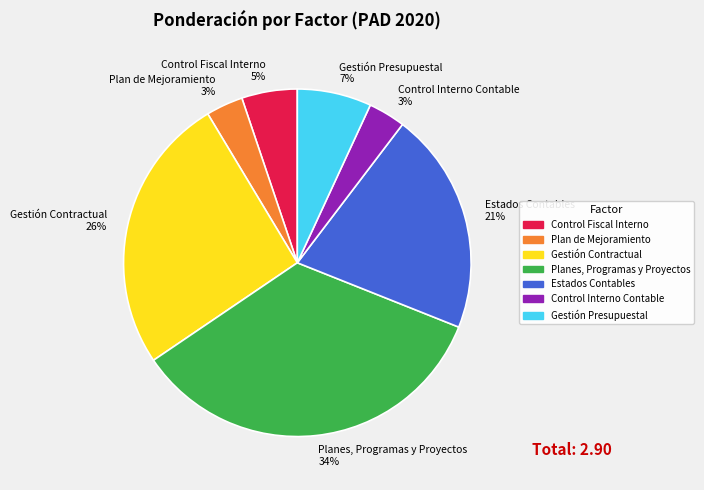

To the nearest percent, what is the average slice percentage?

14%